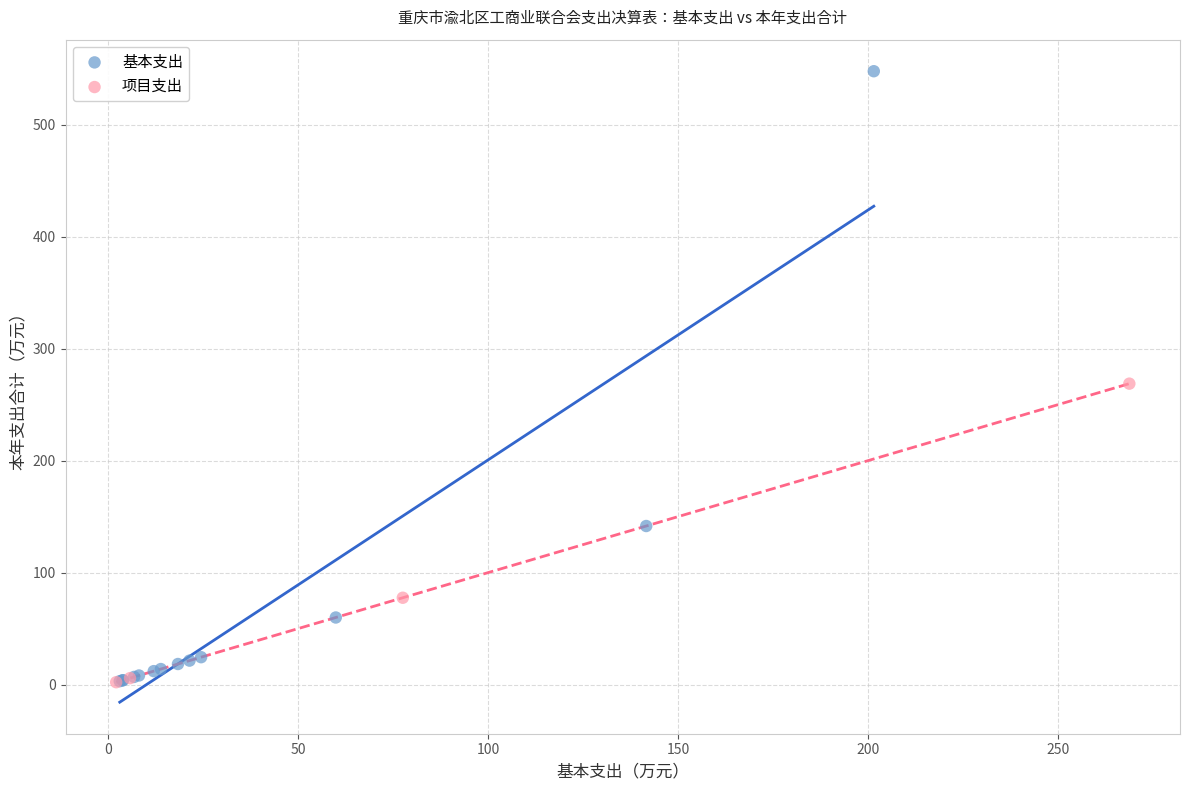

Which series has the widest spread of Y values?

基本支出